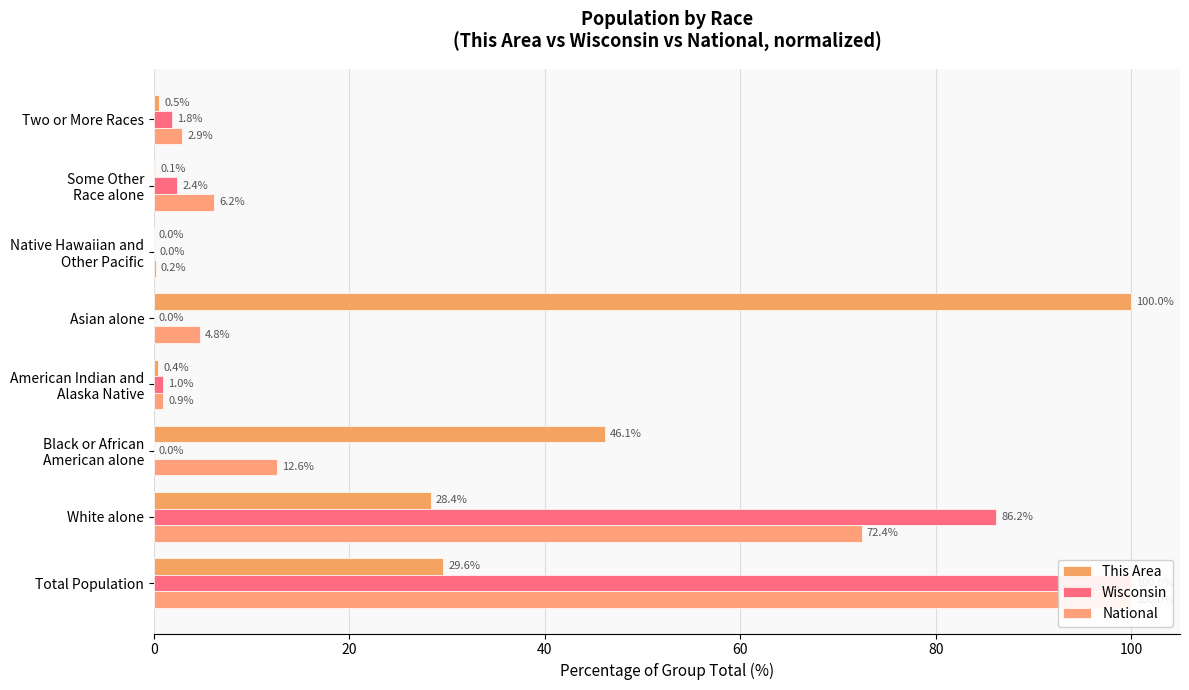

How many groups of bars are there?

8